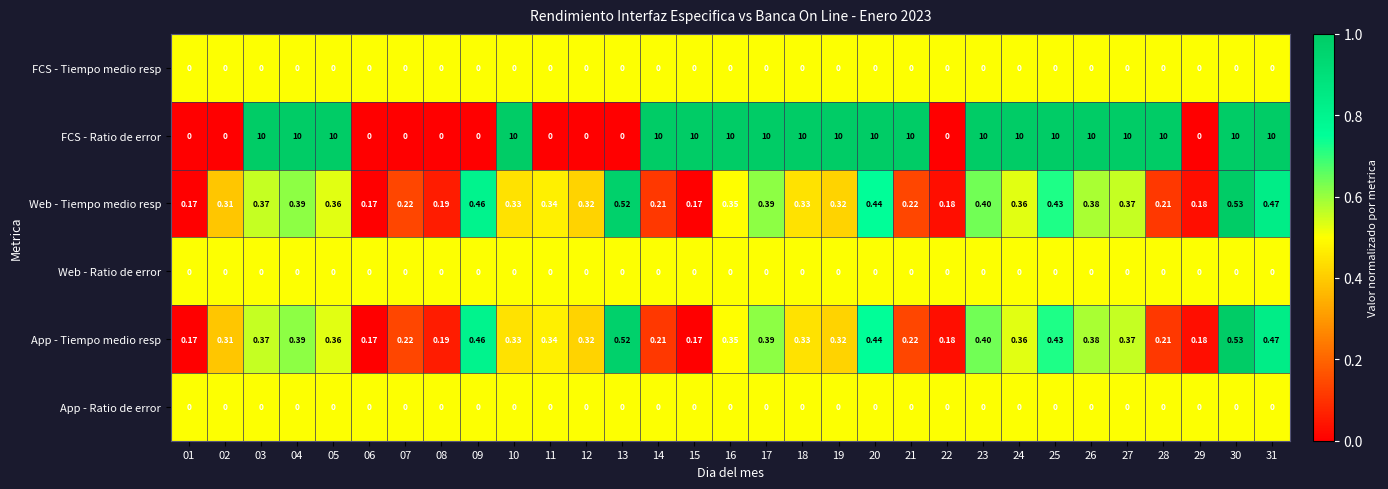

At how many categories does at least one series exceed 0?

31